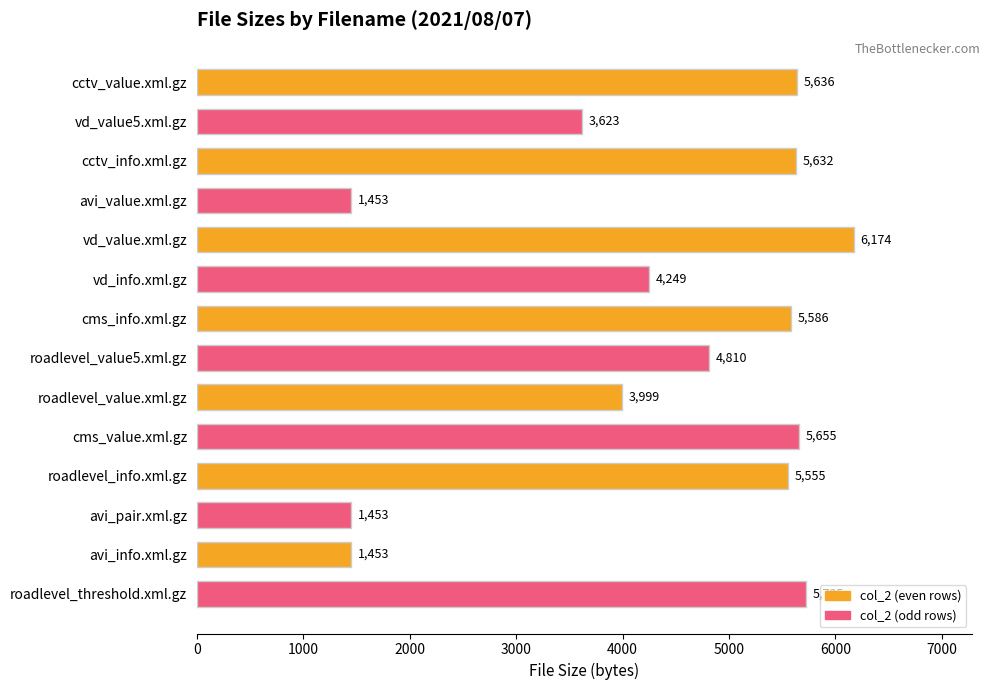

The value of col_2 (odd rows) at cctv_value.xml.gz is 3623. True or false?

True